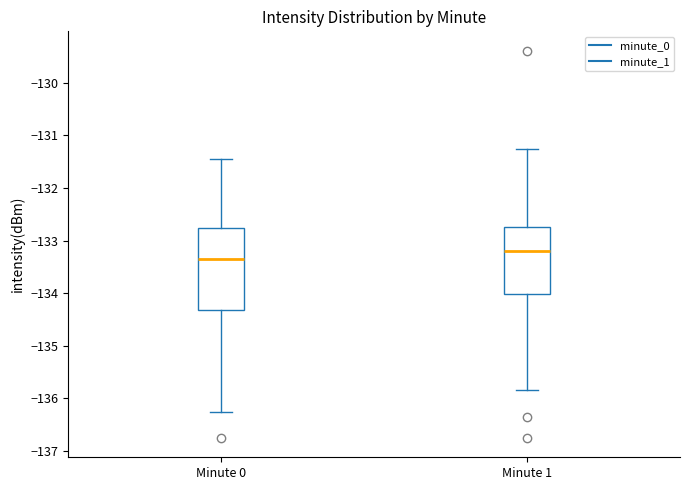

Which box's median line is the highest?

Minute 1